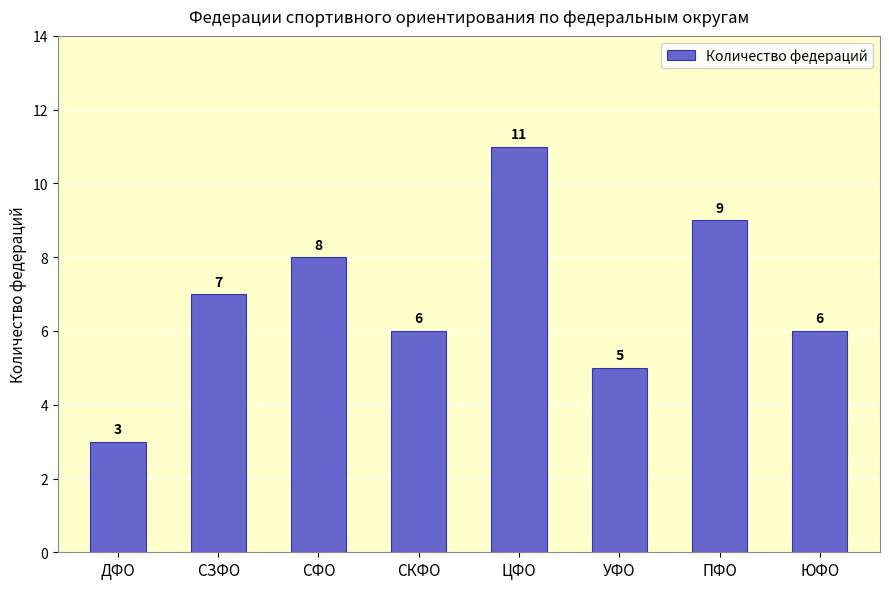

Which has a higher value, СФО or ПФО?

ПФО